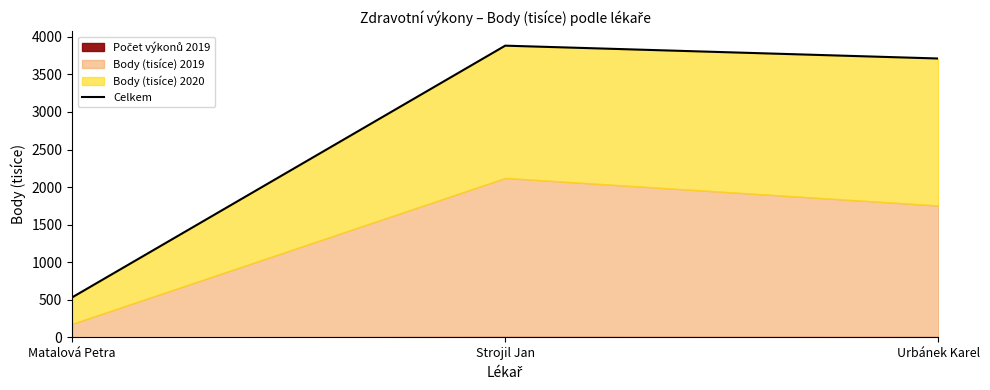

Rank the categories by value from lowest to highest.

Matalová Petra, Urbánek Karel, Strojil Jan